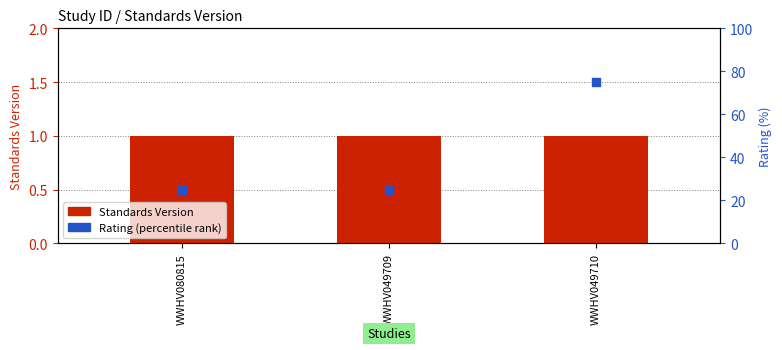

Which series reaches the minimum Y coordinate?

Standards Version